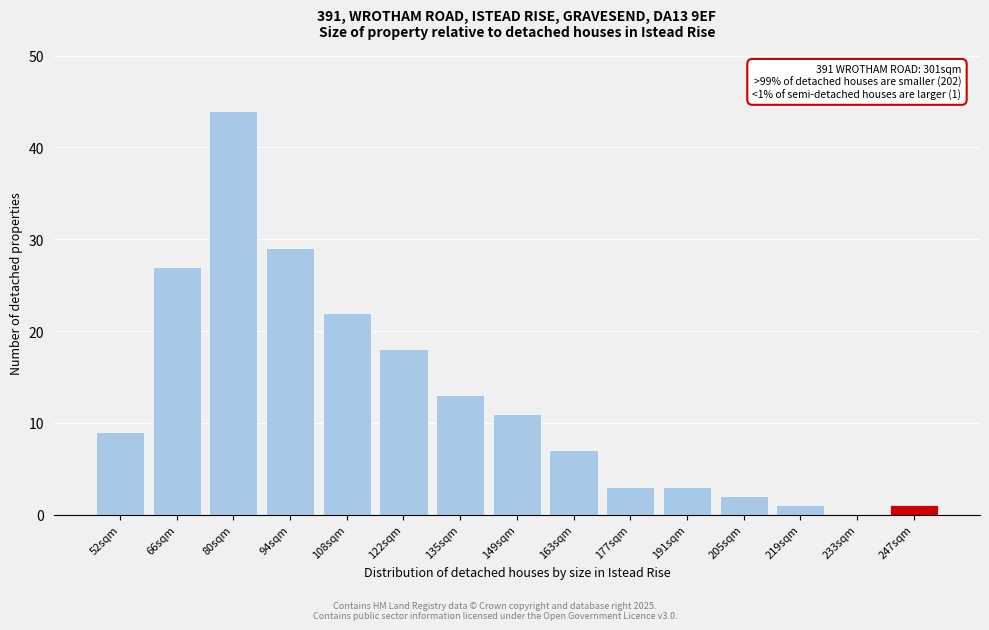

Reading right to left, transcribe all the data shown in this chart.

247sqm=1	233sqm=0	219sqm=1	205sqm=2	191sqm=3	177sqm=3	163sqm=7	149sqm=11	135sqm=13	122sqm=18	108sqm=22	94sqm=29	80sqm=44	66sqm=27	52sqm=9